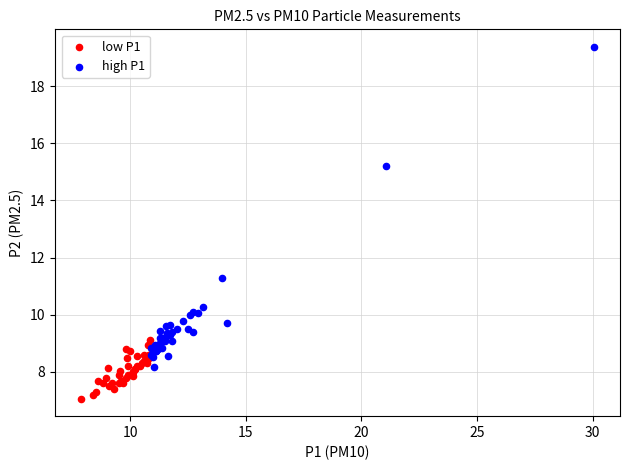

Which series has the largest Y range (max minus min)?

high P1